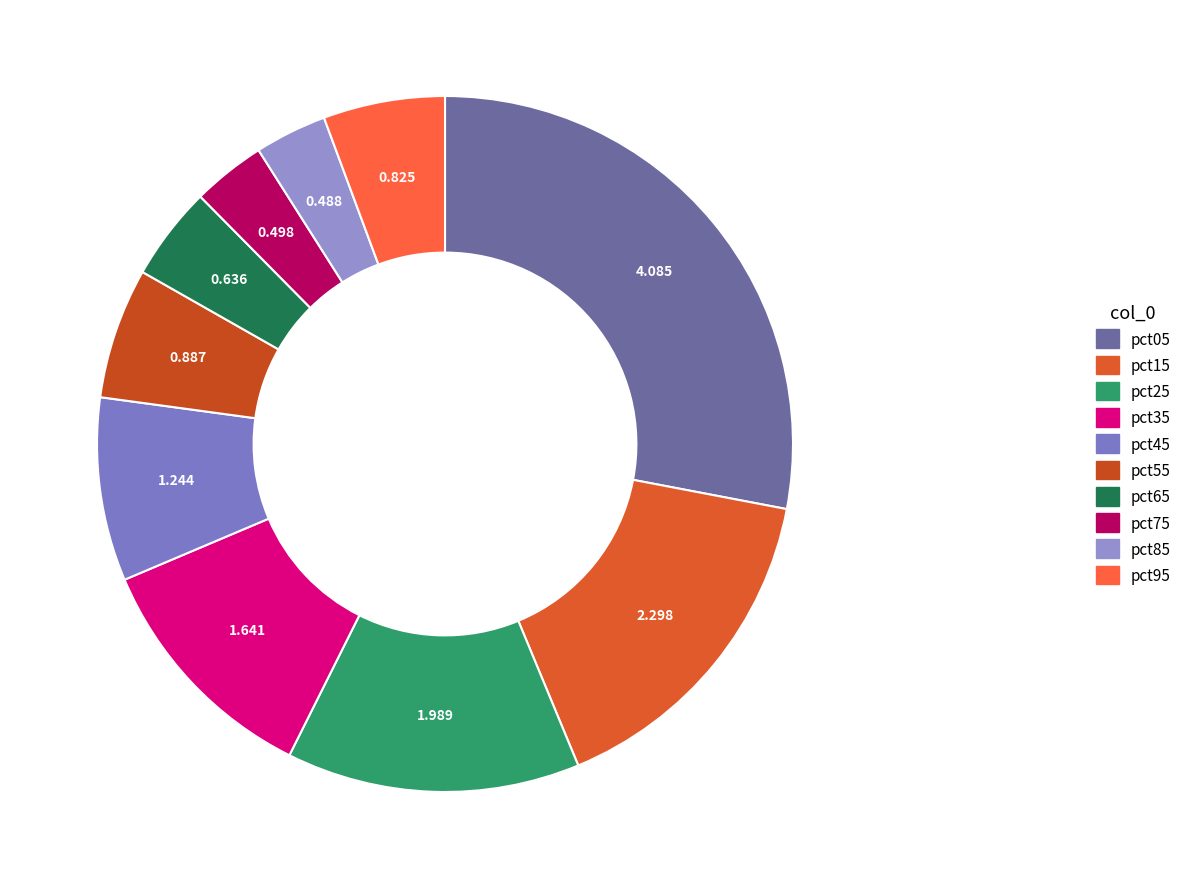

Which slice is the largest?

pct05